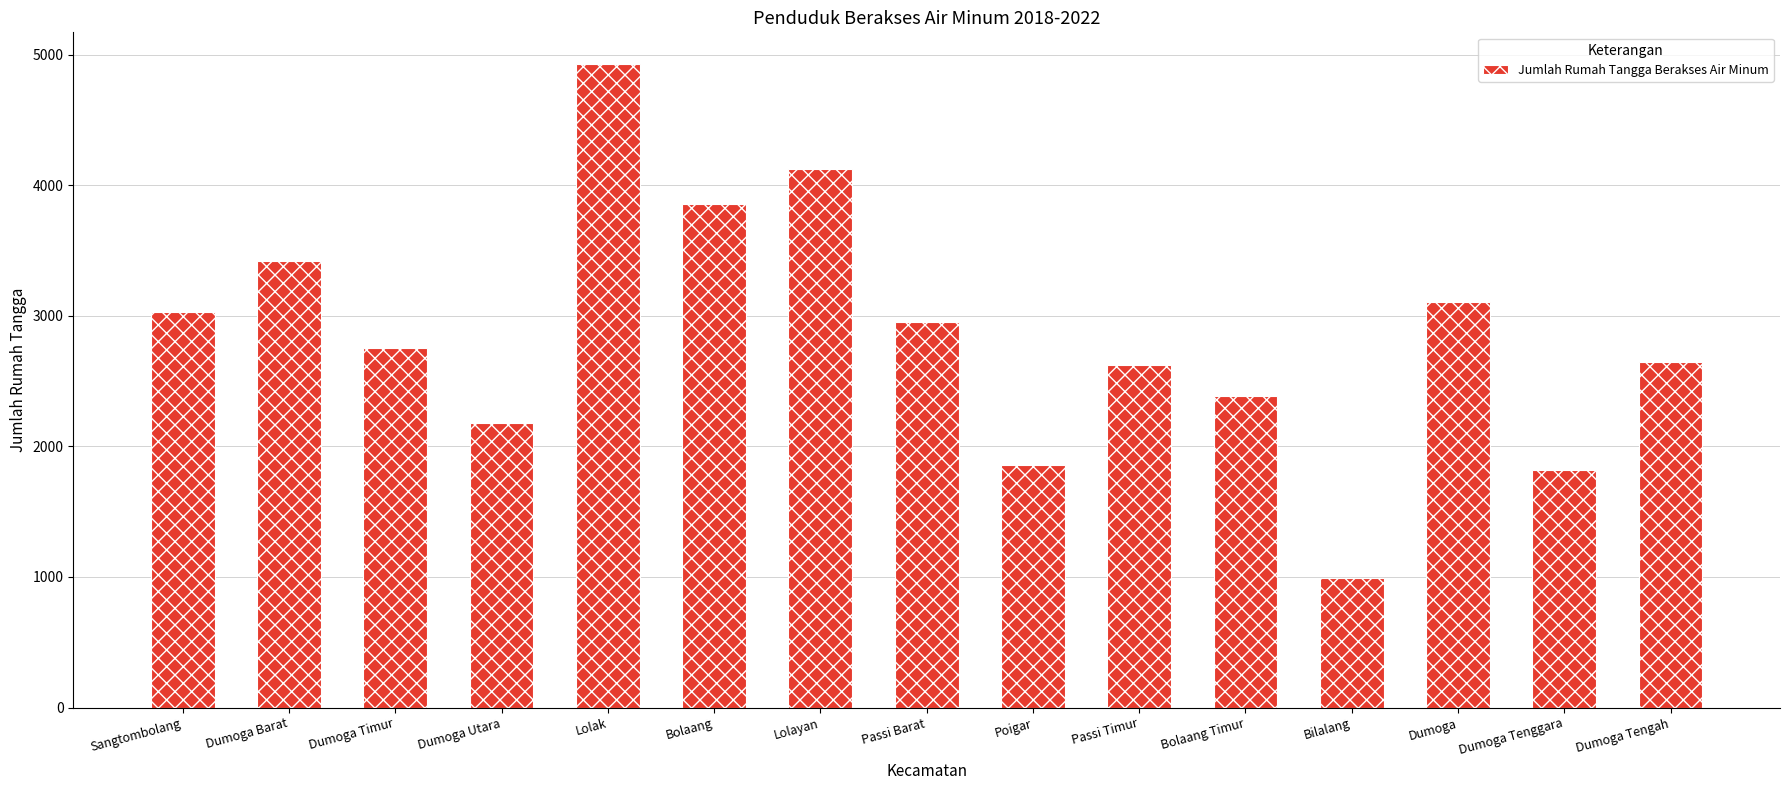

The chart shows a value of 2161 at Dumoga Barat. True or false?

False